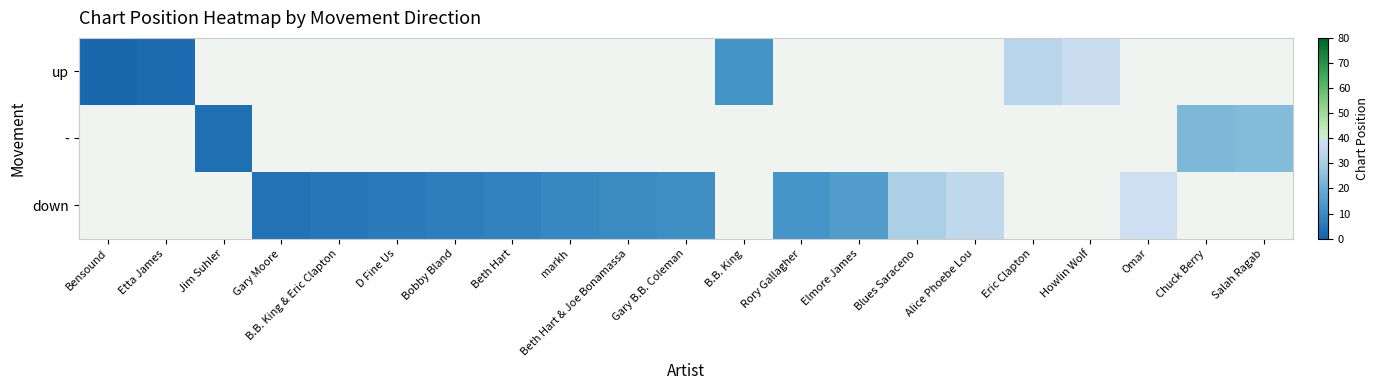

Reading left to right, list all the values displayed in this chart.

up: Bensound=1	Etta James=2	Jim Suhler=0	Gary Moore=0	B.B. King & Eric Clapton=0	D Fine Us=0	Bobby Bland=0	Beth Hart=0	markh=0	Beth Hart & Joe Bonamassa=0	Gary B.B. Coleman=0	B.B. King=12	Rory Gallagher=0	Elmore James=0	Blues Saraceno=0	Alice Phoebe Lou=0	Eric Clapton=34	Howlin Wolf=38	Omar=0	Chuck Berry=0	Salah Ragab=0
-: Bensound=0	Etta James=0	Jim Suhler=3	Gary Moore=0	B.B. King & Eric Clapton=0	D Fine Us=0	Bobby Bland=0	Beth Hart=0	markh=0	Beth Hart & Joe Bonamassa=0	Gary B.B. Coleman=0	B.B. King=0	Rory Gallagher=0	Elmore James=0	Blues Saraceno=0	Alice Phoebe Lou=0	Eric Clapton=0	Howlin Wolf=0	Omar=0	Chuck Berry=23	Salah Ragab=24
down: Bensound=0	Etta James=0	Jim Suhler=0	Gary Moore=4	B.B. King & Eric Clapton=5	D Fine Us=6	Bobby Bland=7	Beth Hart=8	markh=9	Beth Hart & Joe Bonamassa=10	Gary B.B. Coleman=11	B.B. King=0	Rory Gallagher=13	Elmore James=15	Blues Saraceno=31	Alice Phoebe Lou=35	Eric Clapton=0	Howlin Wolf=0	Omar=39	Chuck Berry=0	Salah Ragab=0